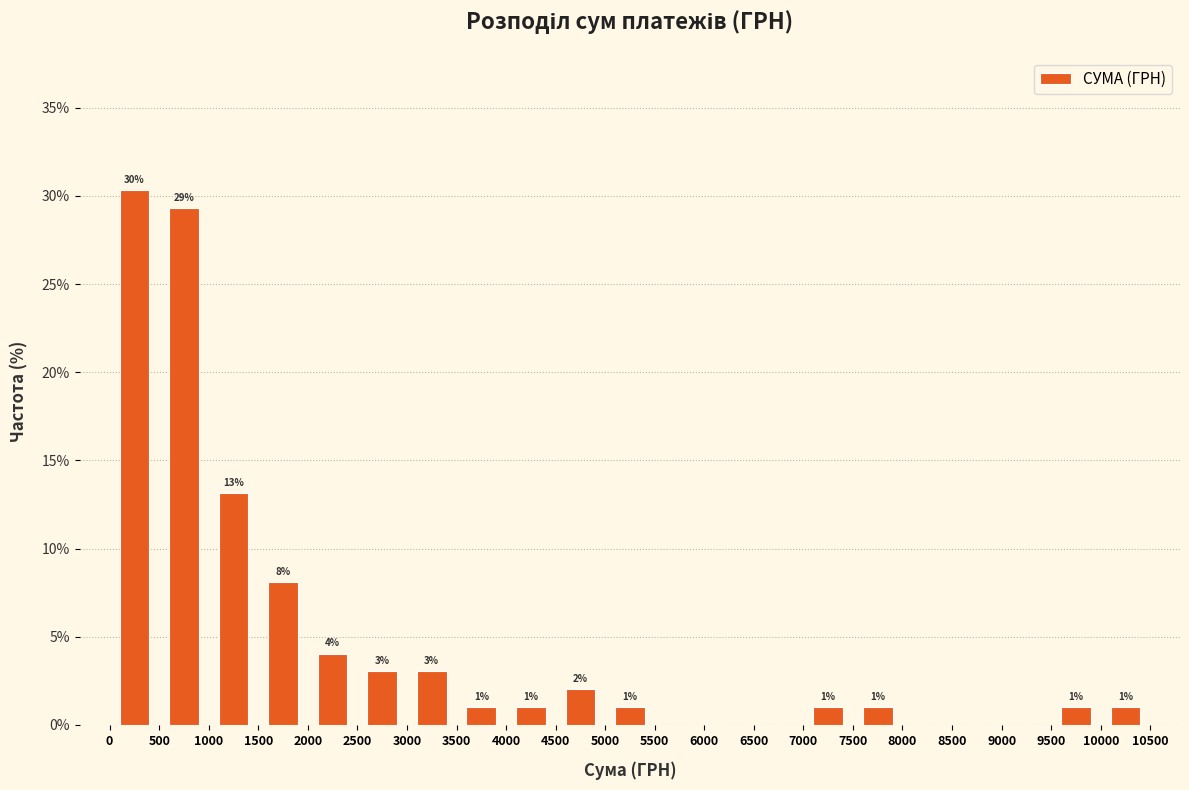

Which range on the x-axis has the tallest bar?

0 to 500